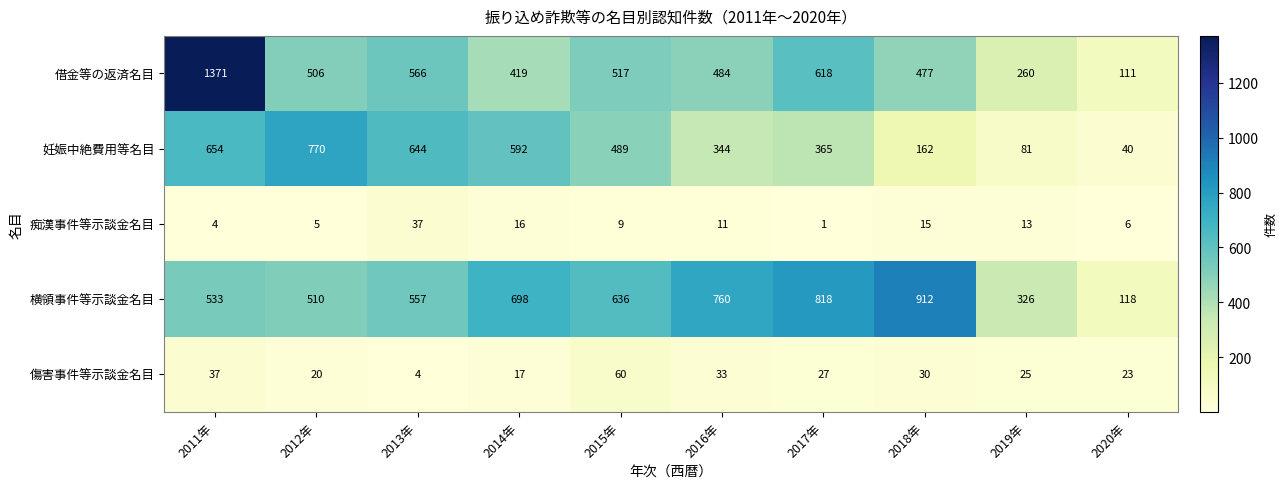

Which series changed the most between 2014年 and 2015年?

妊娠中絶費用等名目